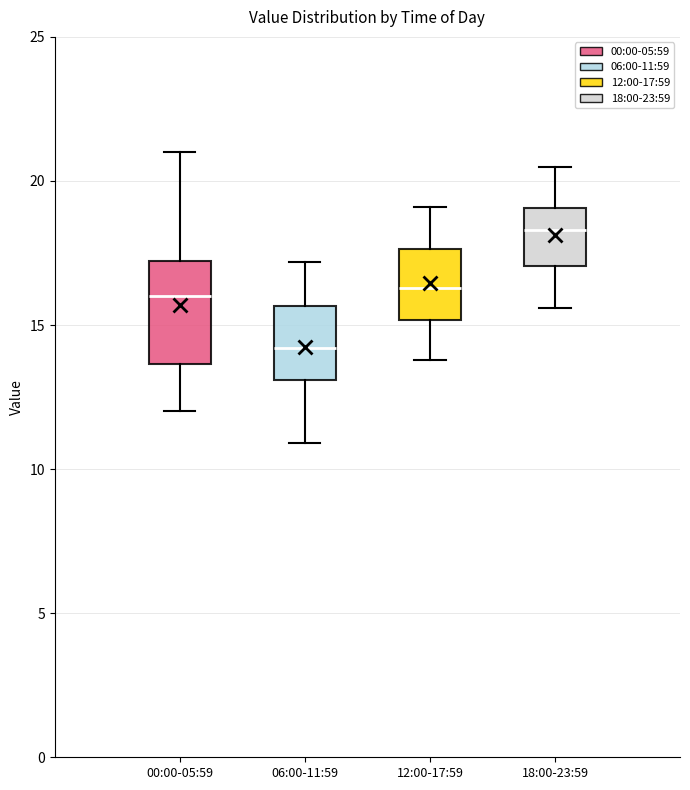

Reading left to right, read every box against the y-axis: the position of its median line, the range the box covers, and the ends of its whiskers. The values are not printed on the chart, so give them approximately, as read against the axis.

00:00-05:59: median 16.0, box 13.5 to 17.0, whiskers 12.0 to 21.0
06:00-11:59: median 14.0, box 13.0 to 15.5, whiskers 11.0 to 17.0
12:00-17:59: median 16.5, box 15.0 to 17.5, whiskers 14.0 to 19.0
18:00-23:59: median 18.5, box 17.0 to 19.0, whiskers 15.5 to 20.5